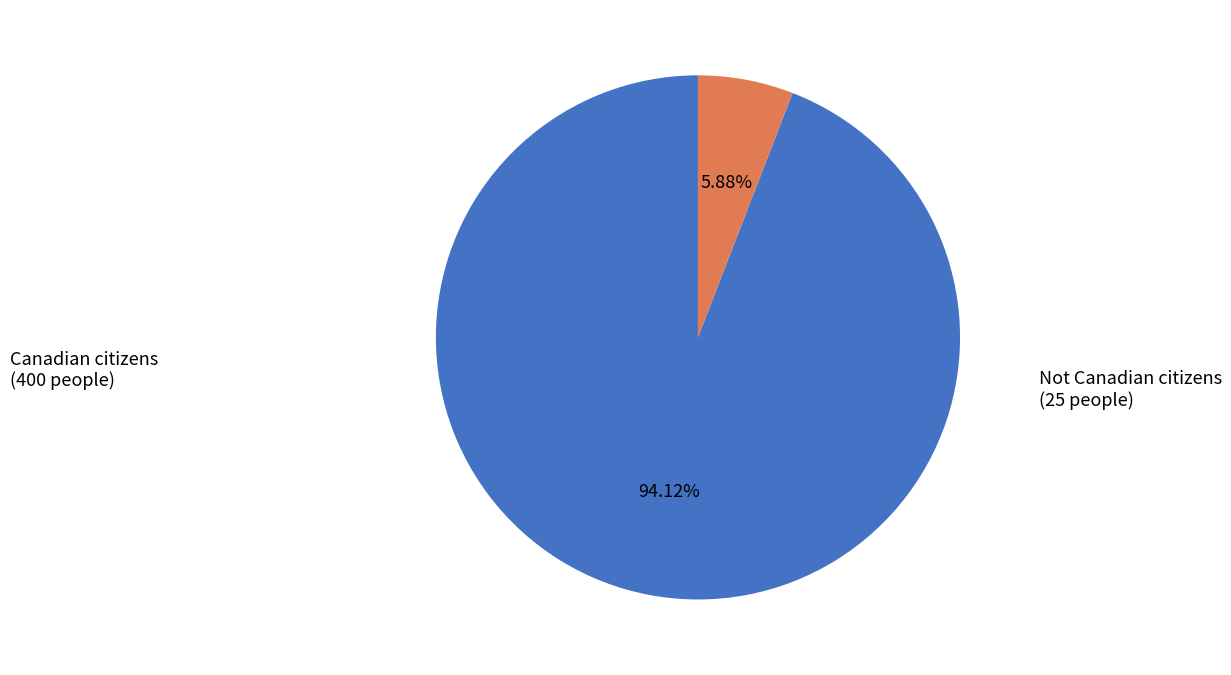

Combined, do Not Canadian citizens and Canadian citizens account for over 50%?

Yes